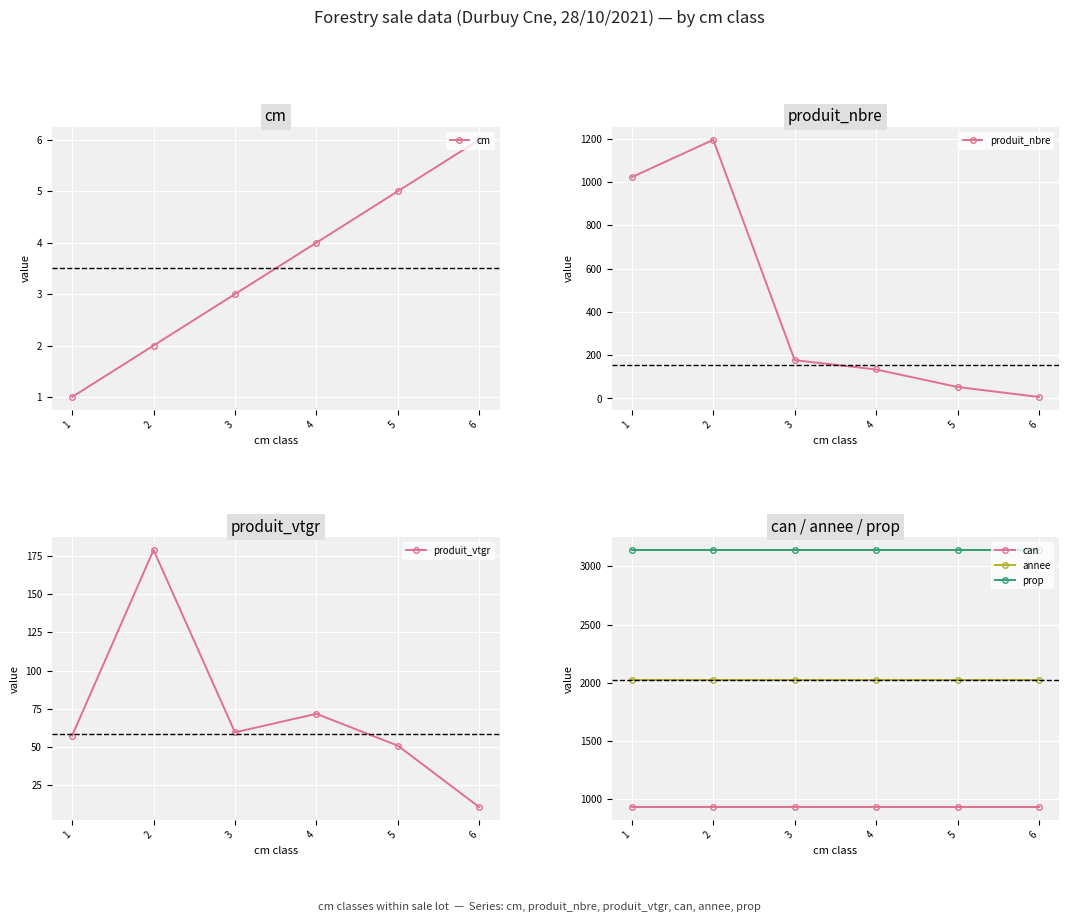

What is the difference between the produit_vtgr values at 4 and 1?

14.3